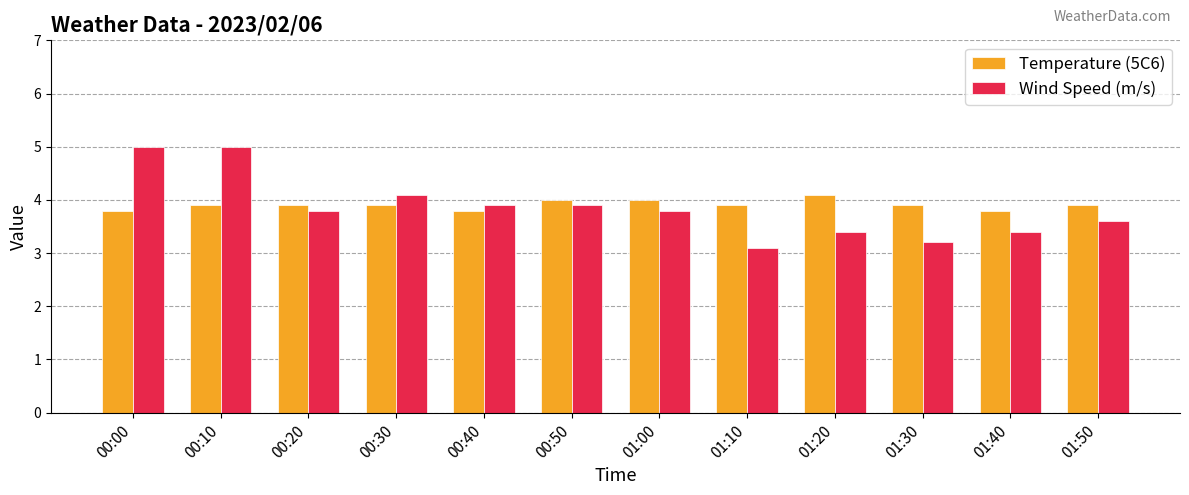

Reading left to right, extract all data points from this chart.

Temperature (5C6): 00:00=3.8	00:10=3.9	00:20=3.9	00:30=3.9	00:40=3.8	00:50=4.0	01:00=4.0	01:10=3.9	01:20=4.1	01:30=3.9	01:40=3.8	01:50=3.9
Wind Speed (m/s): 00:00=5.0	00:10=5.0	00:20=3.8	00:30=4.1	00:40=3.9	00:50=3.9	01:00=3.8	01:10=3.1	01:20=3.4	01:30=3.2	01:40=3.4	01:50=3.6